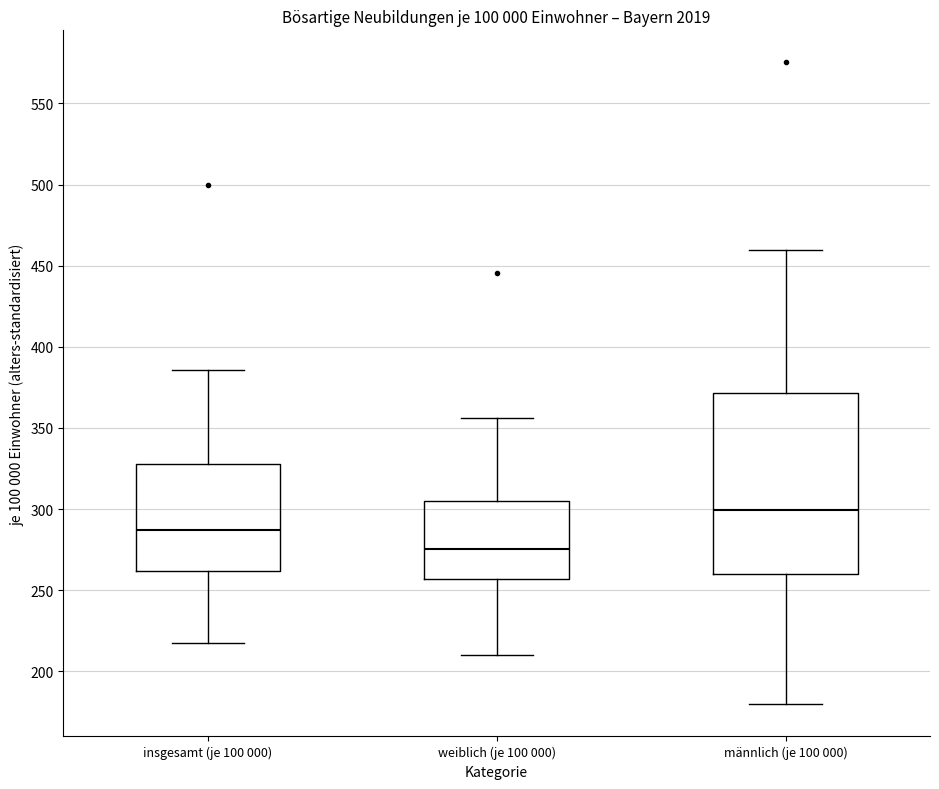

Which box is the tallest, from its lower edge to its upper edge?

männlich (je 100 000)